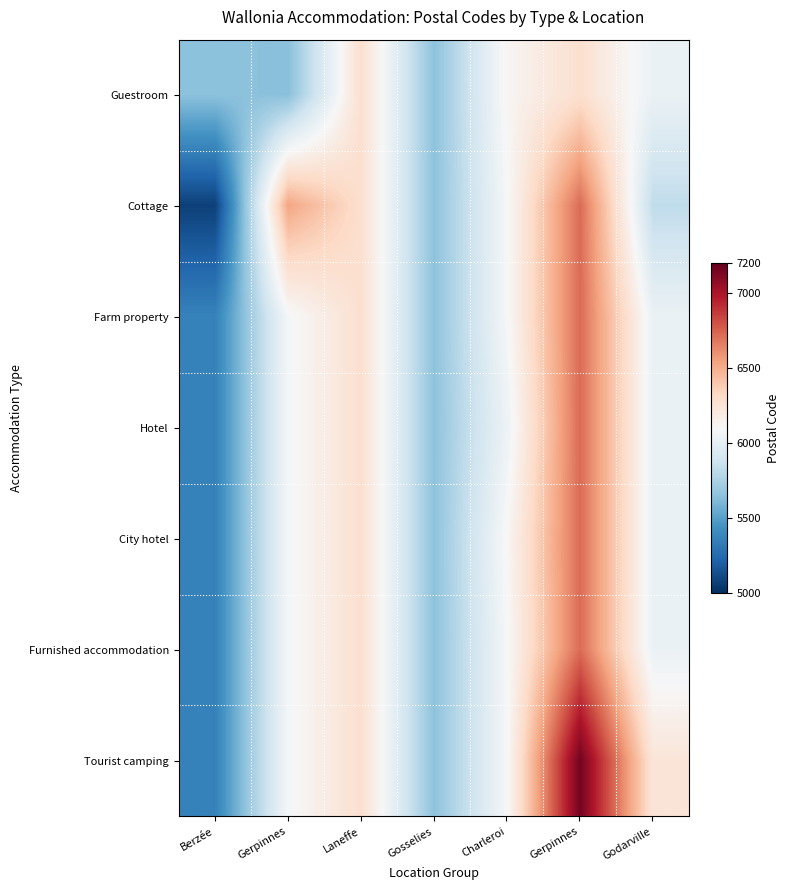

At which category is the sum across all series the highest?

Gerpinnes